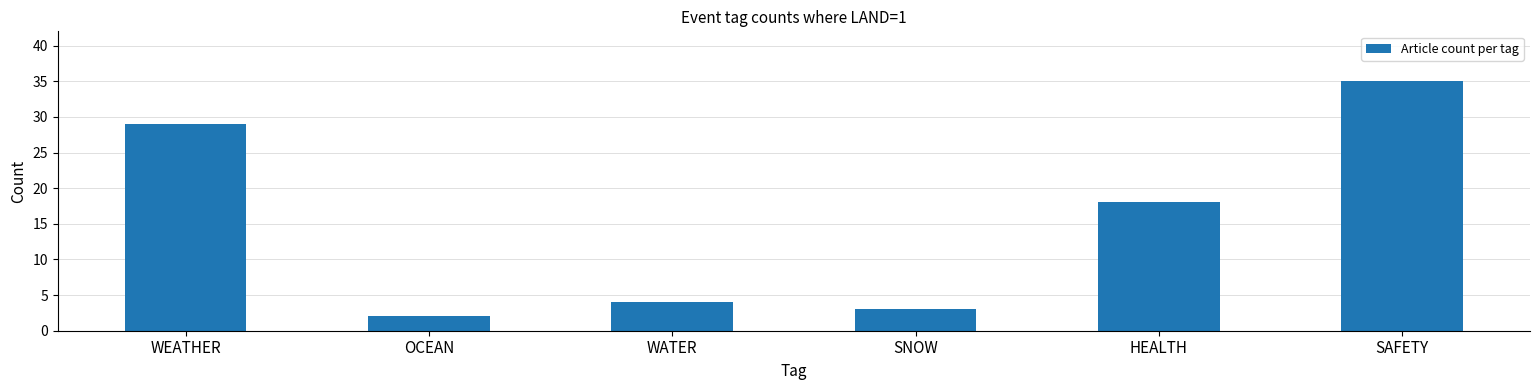

Are the bars horizontal?

No